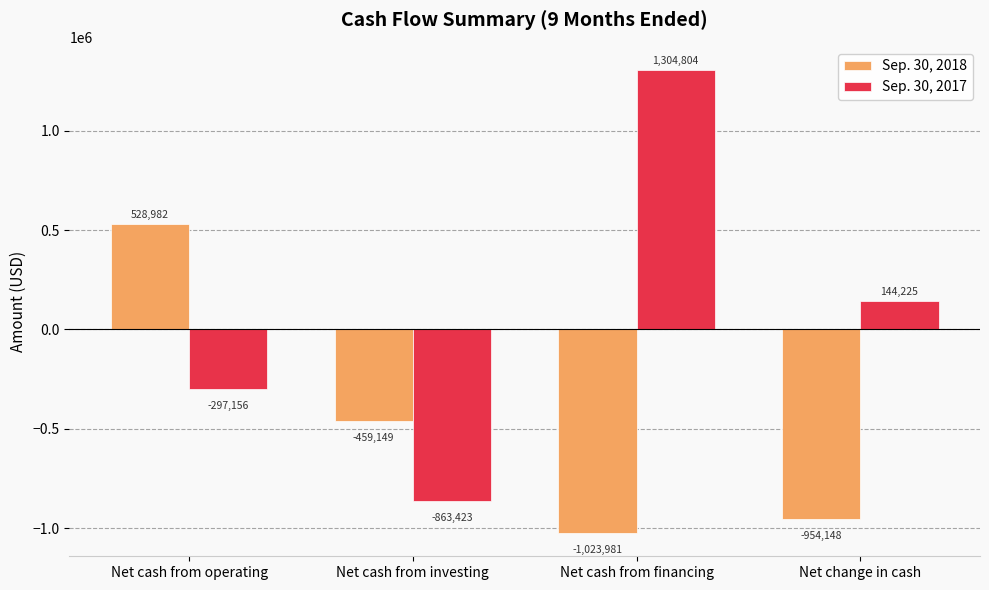

Count the number of categories in the chart.

4